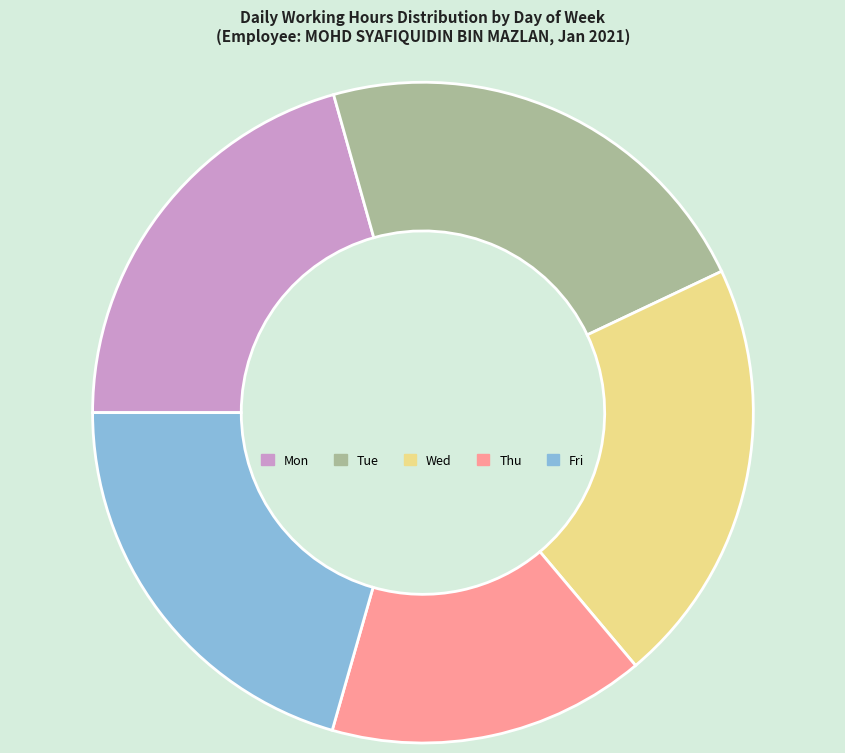

Does any single category account for the majority?

No